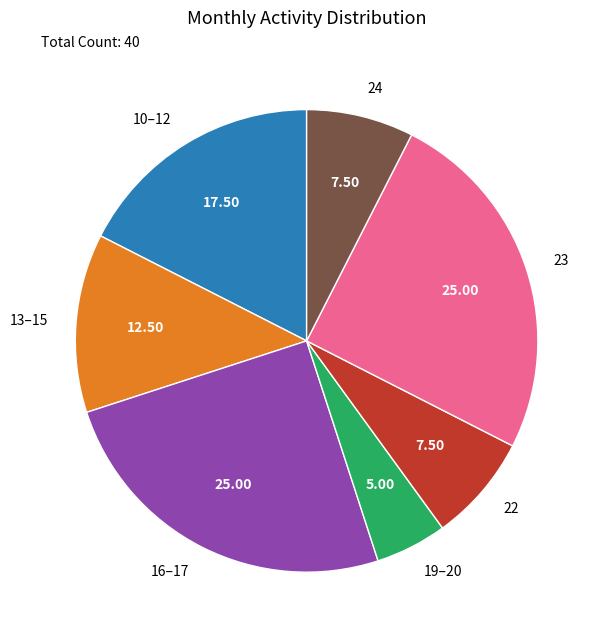

Do 24 and 23 together represent more than half of the pie?

No